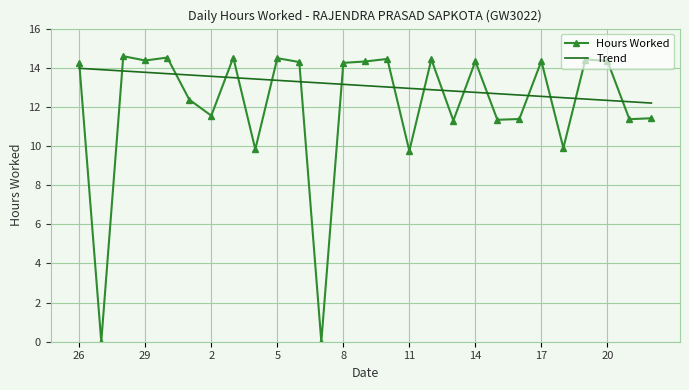

Which series has the widest spread of values?

Hours Worked